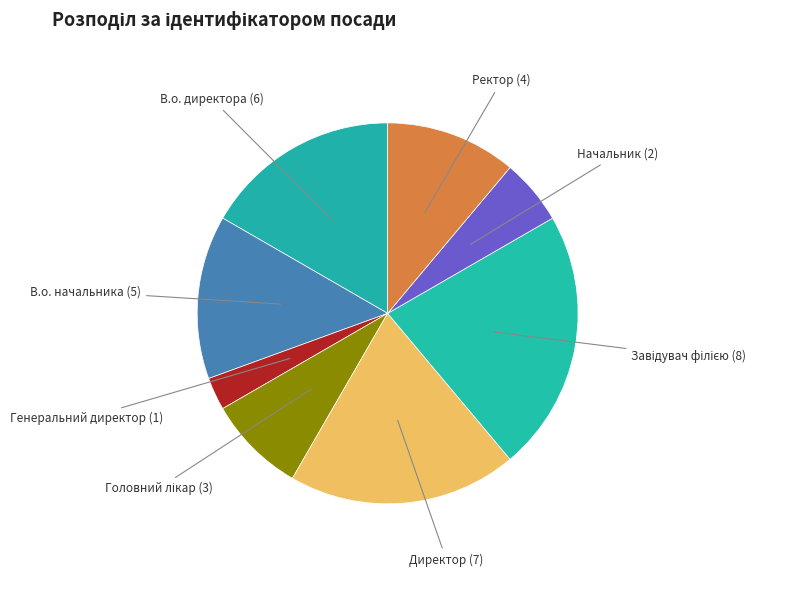

How many slices are in this pie chart?

8